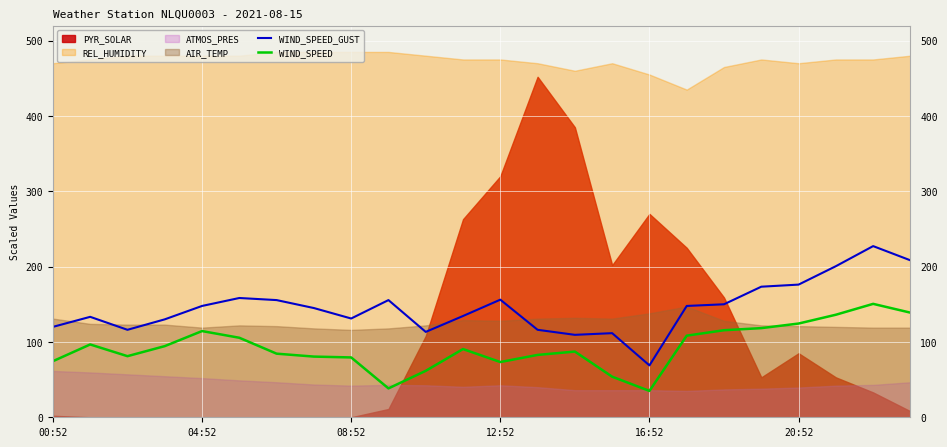

True or false: WIND_SPEED has more than 0 interior local peaks.

True